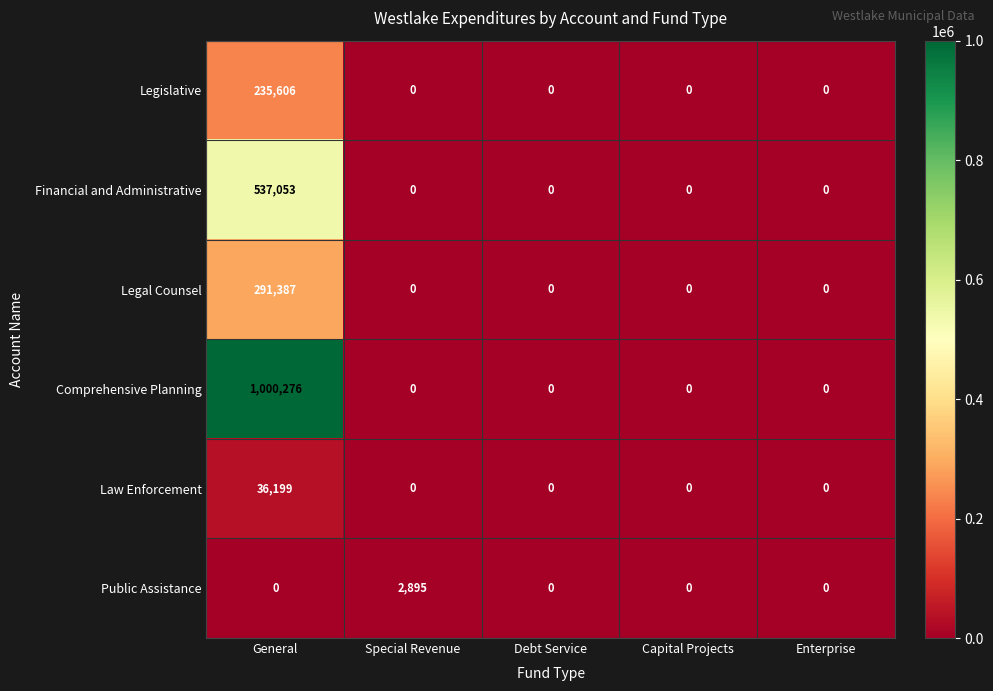

How many distinct data groups are displayed?

6